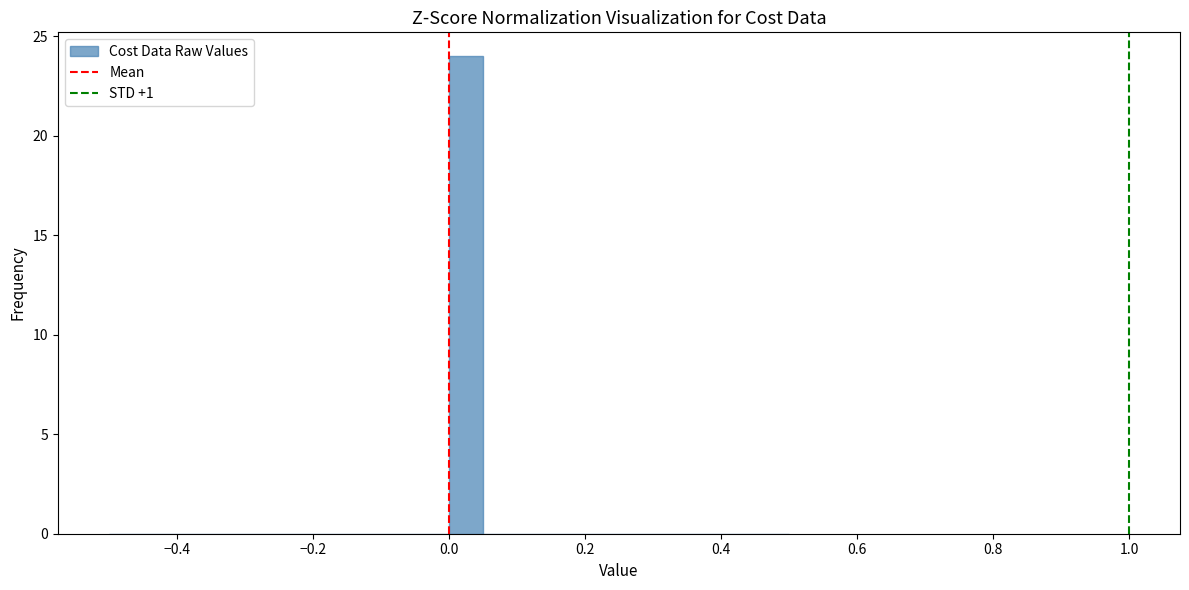

Read against the x-axis, roughly where is the centre of the tallest bar?

0.02